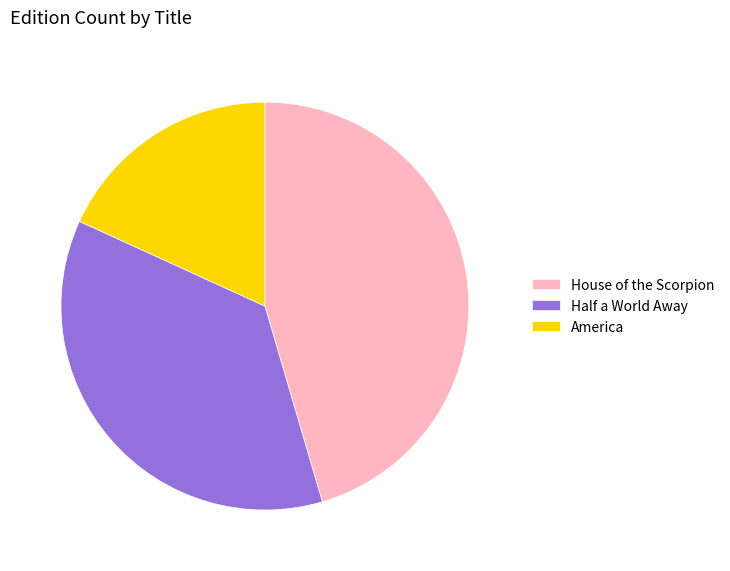

Count the number of slices in the pie.

3